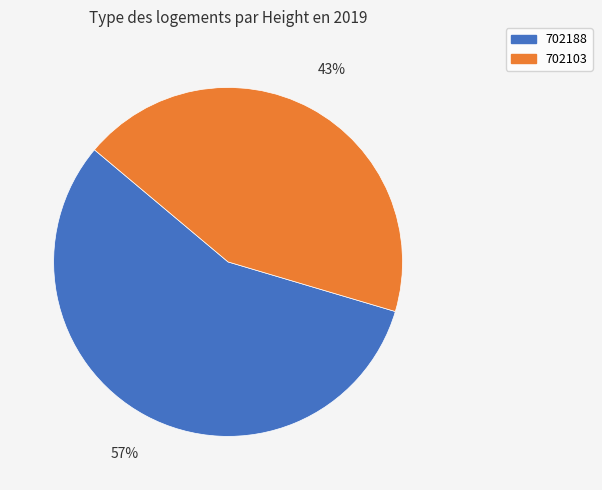

Count the number of slices in the pie.

2